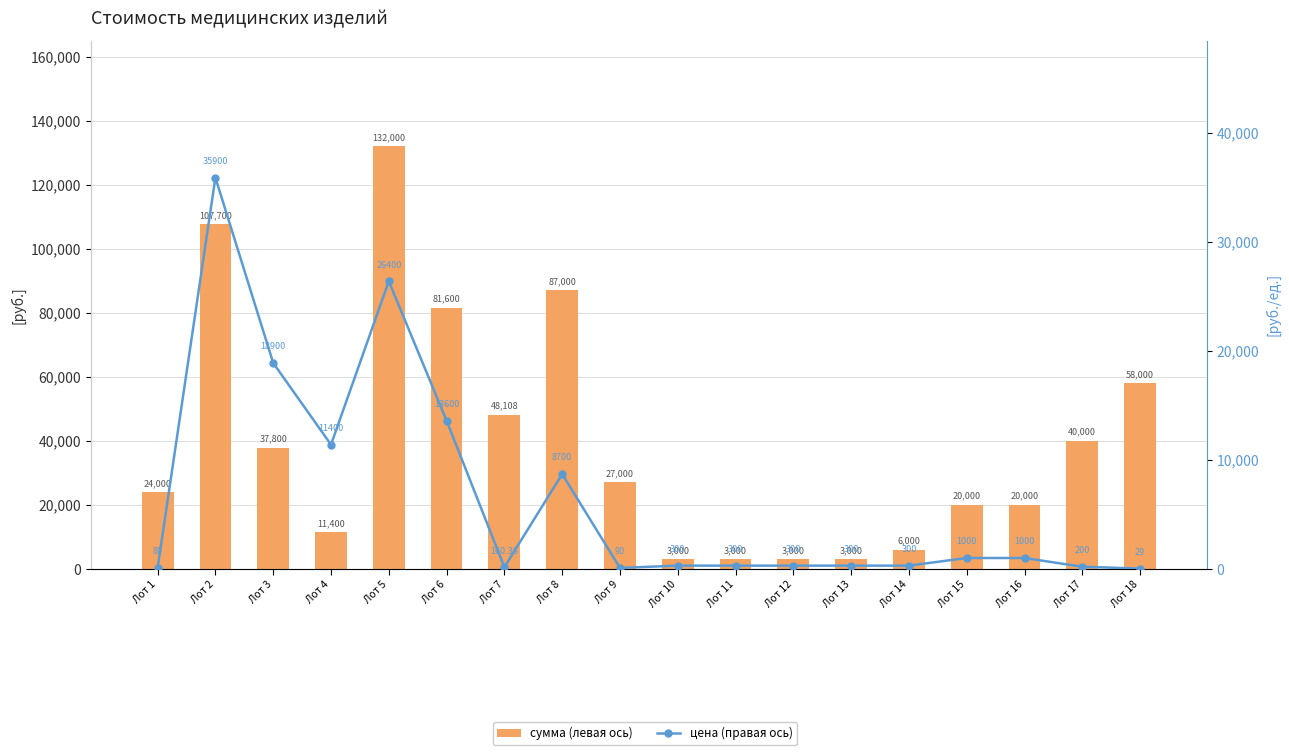

What is the total value across all series at Лот 4?

22800.0